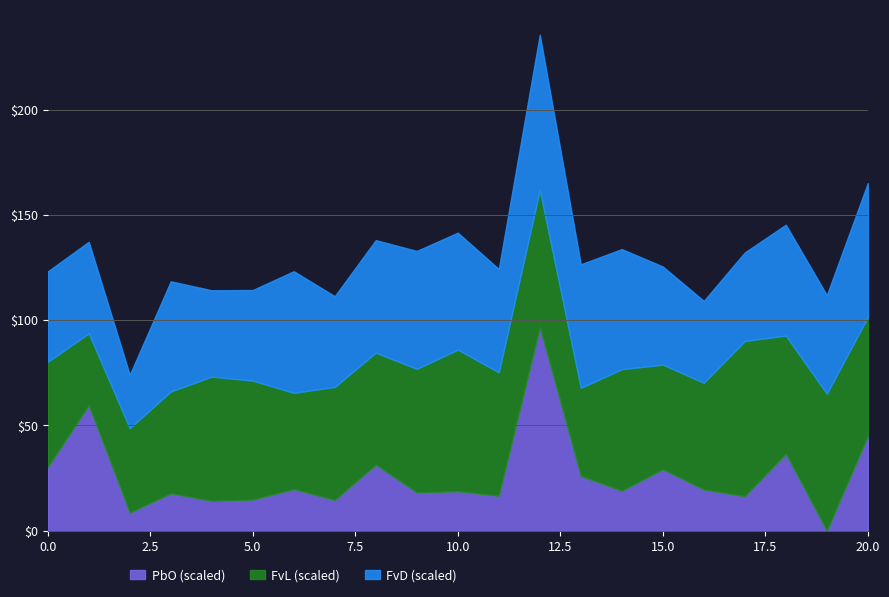

True or false: PbO has more than 1 interior local peaks.

True